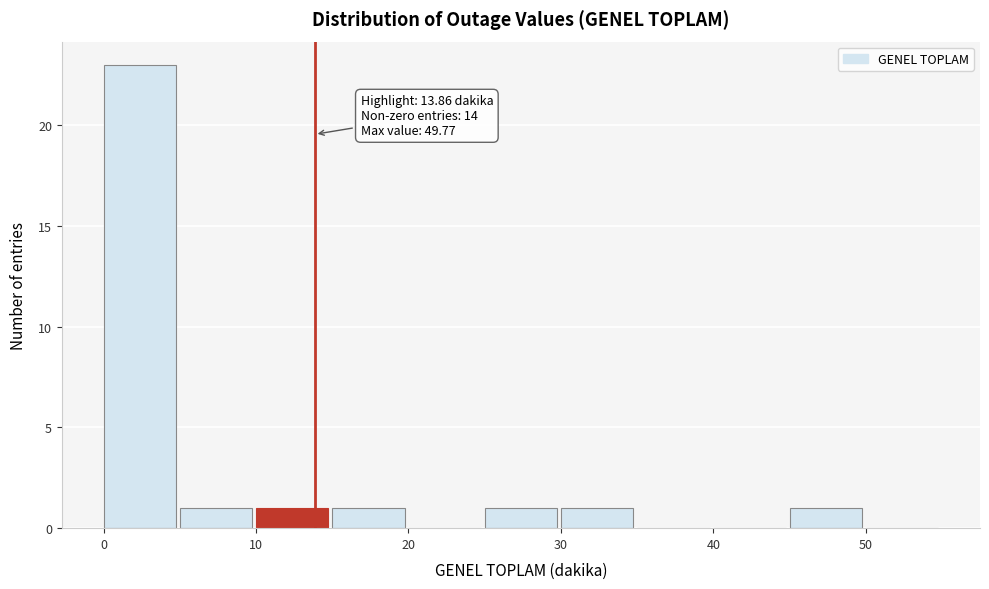

Over which range of the x-axis is the bar tallest?

0 to 5